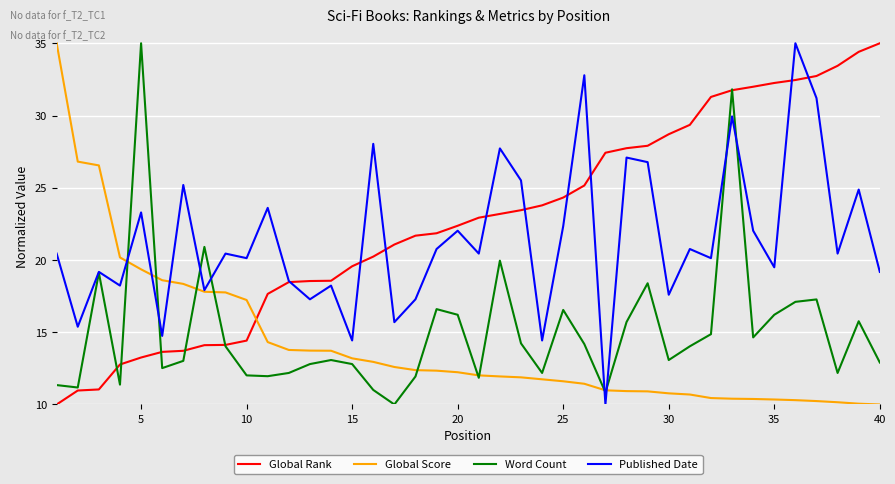

True or false: Global Score and Global Rank cross at least once.

True